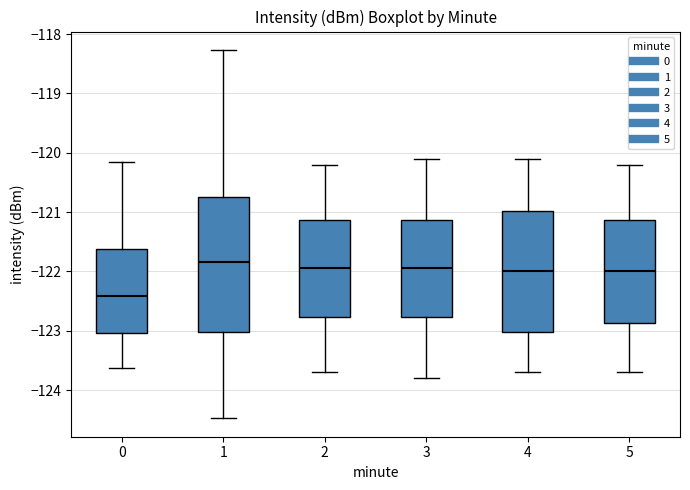

Reading left to right, read every box against the y-axis: the position of its median line, the range the box covers, and the ends of its whiskers. The values are not printed on the chart, so give them approximately, as read against the axis.

0: median -122.4, box -123.0 to -121.6, whiskers -123.6 to -120.2
1: median -121.8, box -123.0 to -120.7, whiskers -124.5 to -118.3
2: median -121.9, box -122.8 to -121.1, whiskers -123.7 to -120.2
3: median -121.9, box -122.8 to -121.1, whiskers -123.8 to -120.1
4: median -122.0, box -123.0 to -121.0, whiskers -123.7 to -120.1
5: median -122.0, box -122.9 to -121.1, whiskers -123.7 to -120.2